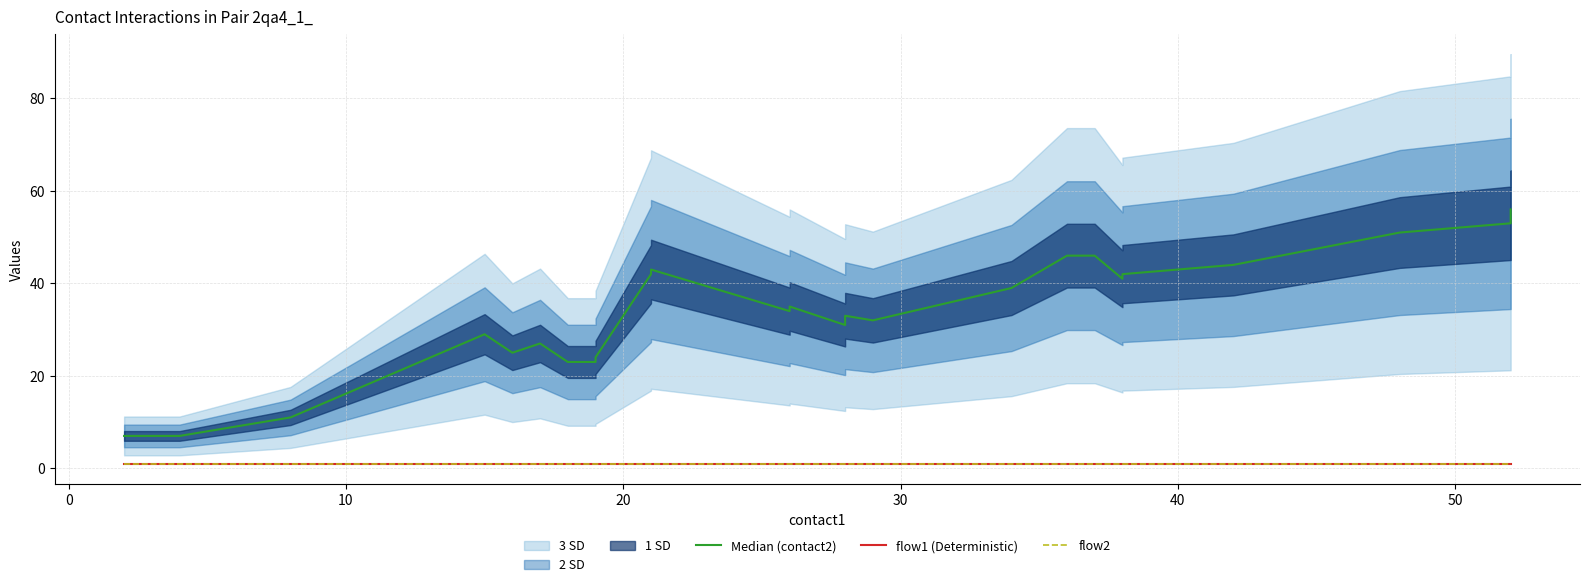

List the series in order of their peak value, lowest first.

flow1 (Deterministic), flow2, Median (contact2)